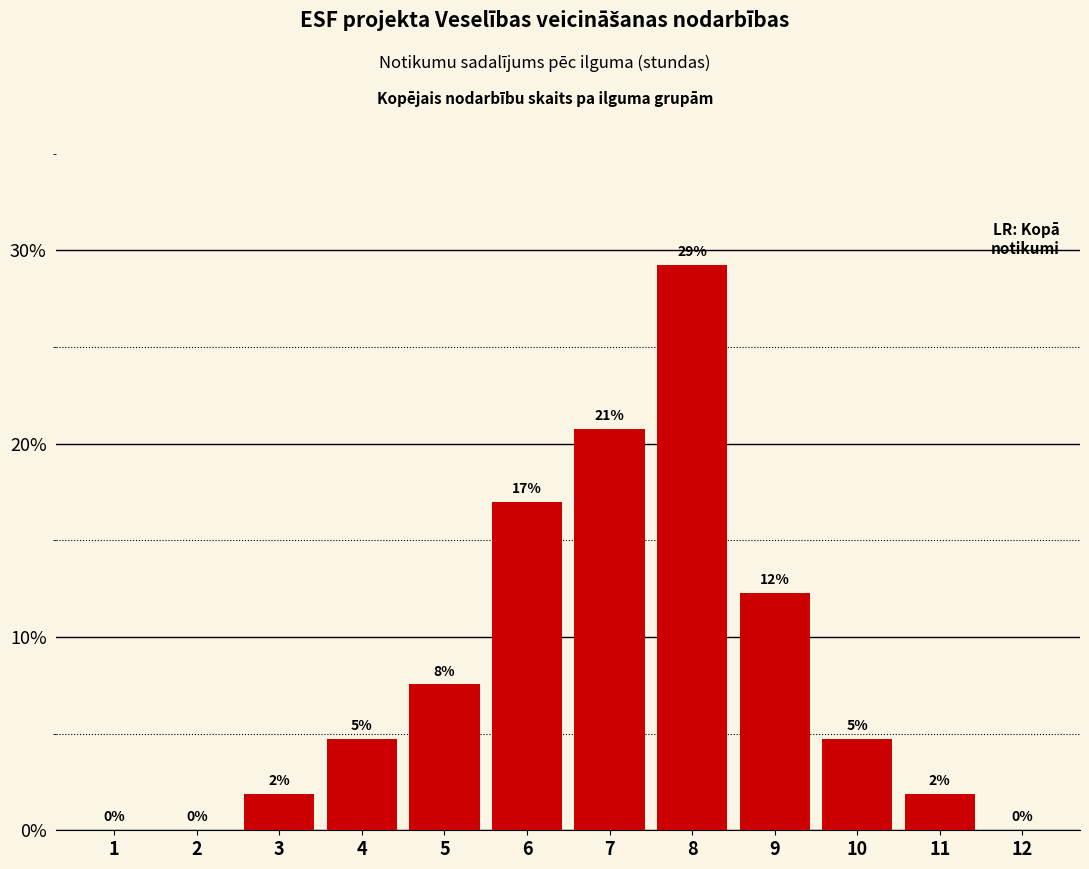

How many values are above zero?

9